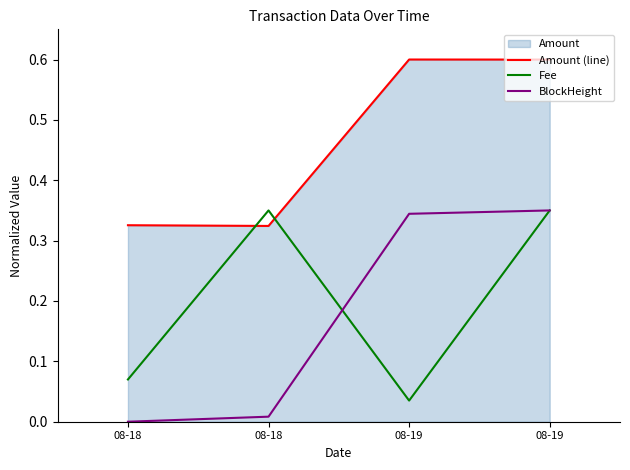

How many lines are shown in the chart?

3